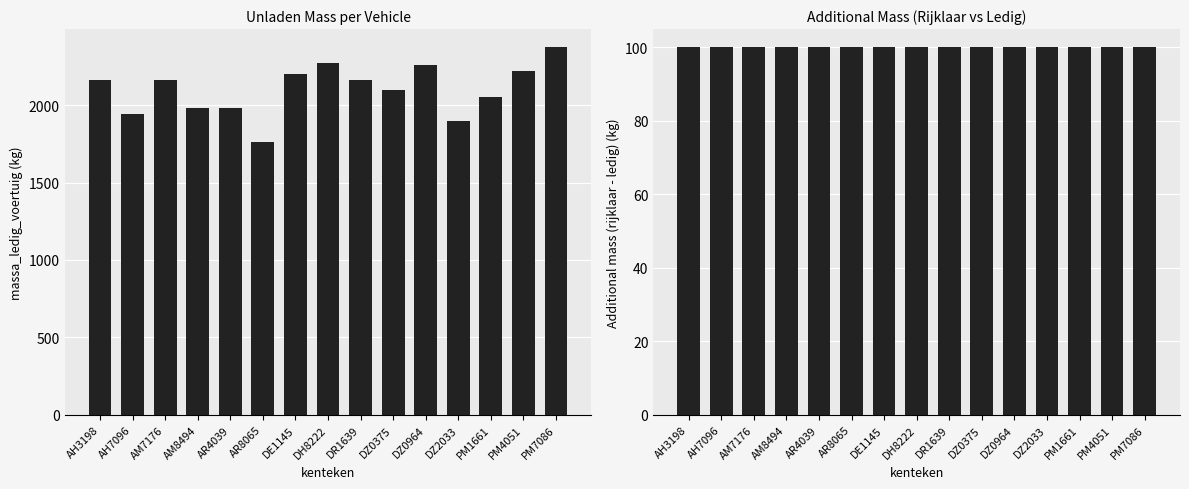

How many groups of bars are there?

15